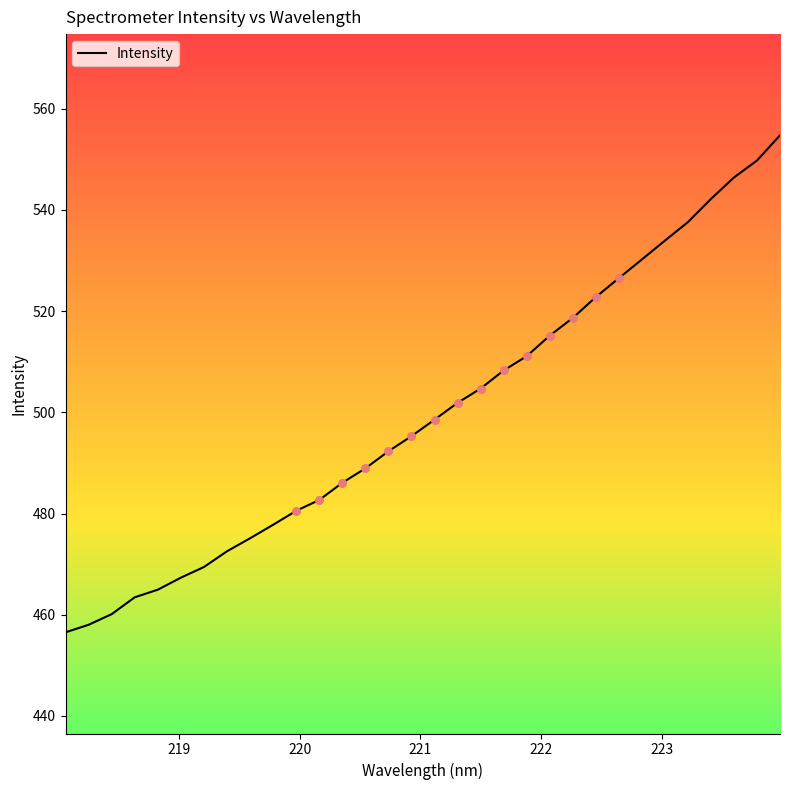

What is the difference between the maximum and minimum values?

98.2